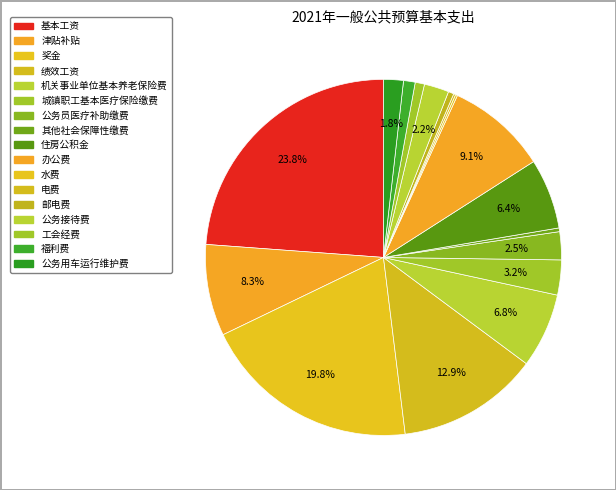

Does any single category account for the majority?

No